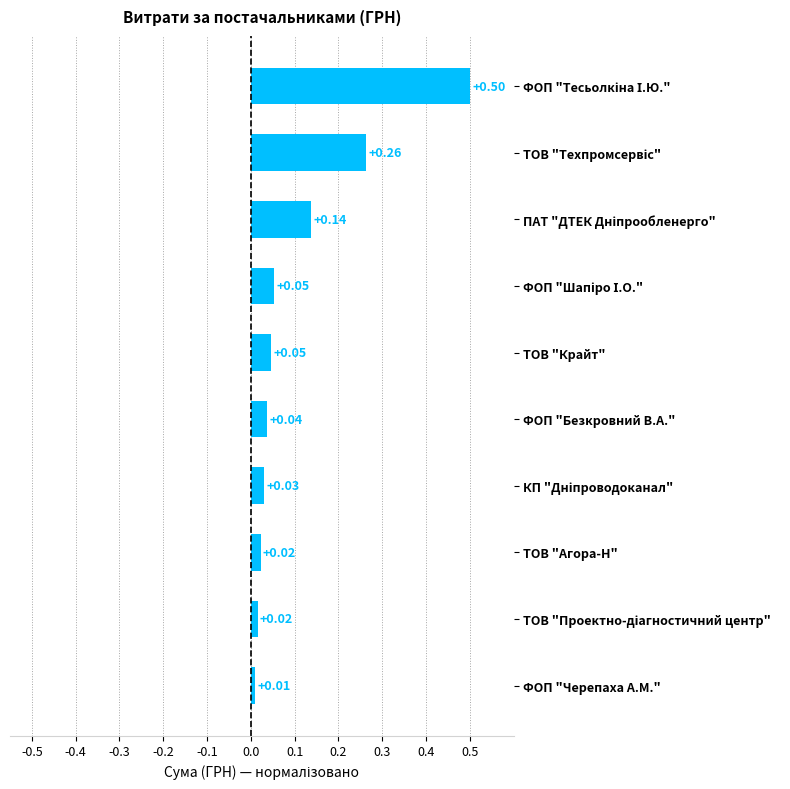

Which label corresponds to the smallest value in the chart?

ФОП "Черепаха А.М."